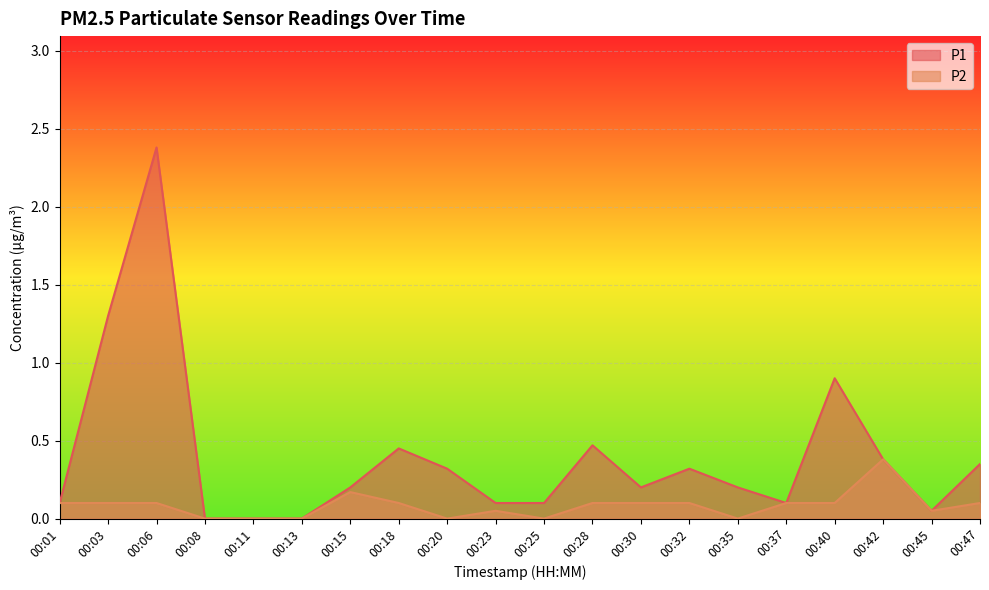

Which series has the widest spread of values?

P1